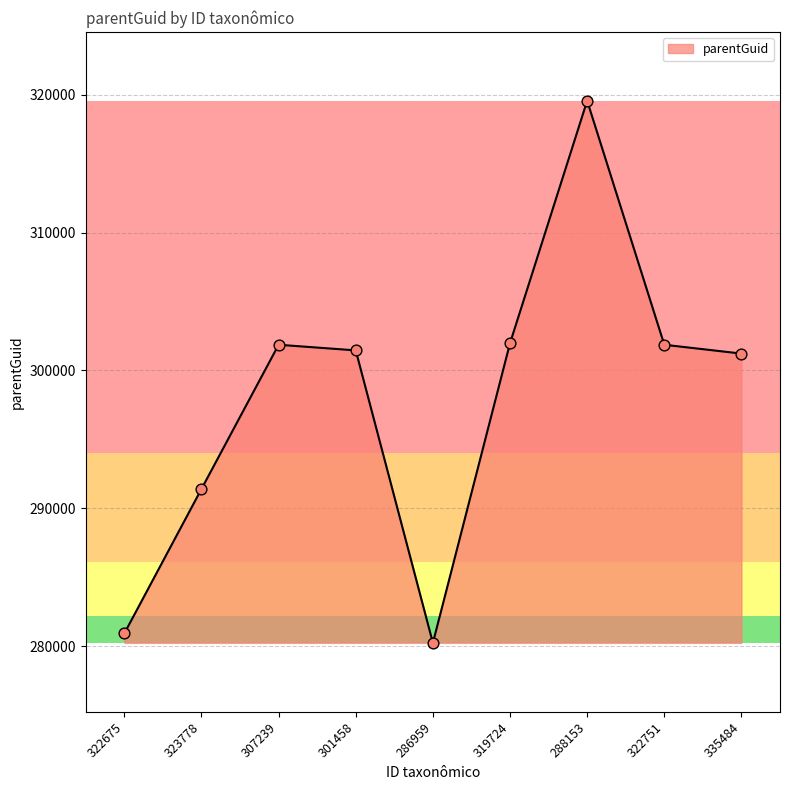

Which has a higher value, 307239 or 288153?

288153